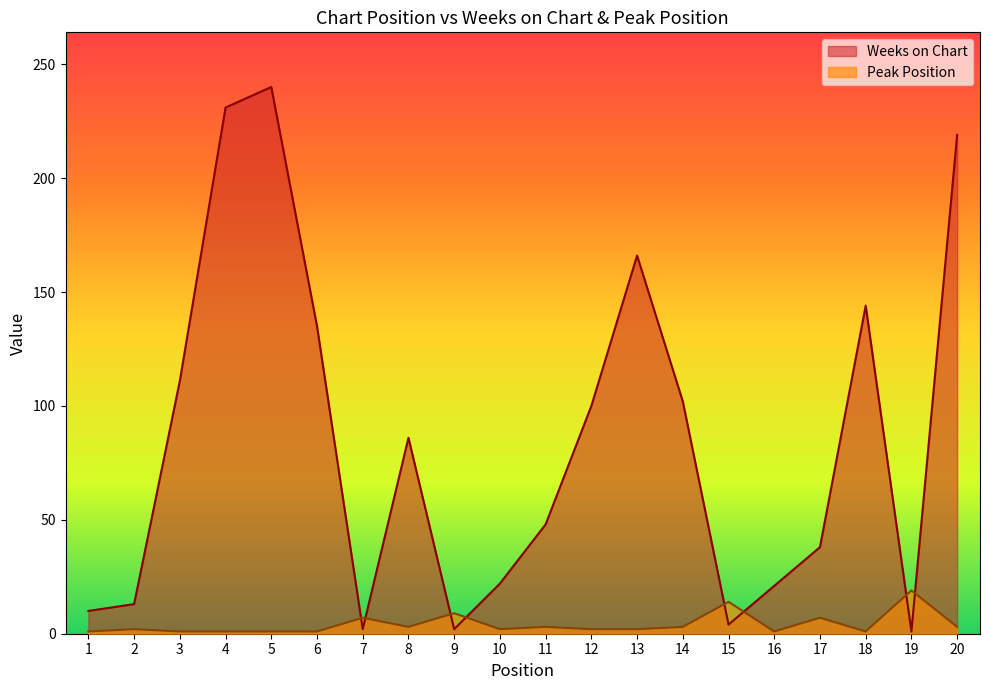

Reading left to right, transcribe all the data shown in this chart.

Weeks on Chart: 10	13	111	231	240	135	2	86	2	22	48	100	166	102	4	21	38	144	1	219
Peak Position: 1	2	1	1	1	1	7	3	9	2	3	2	2	3	14	1	7	1	19	3